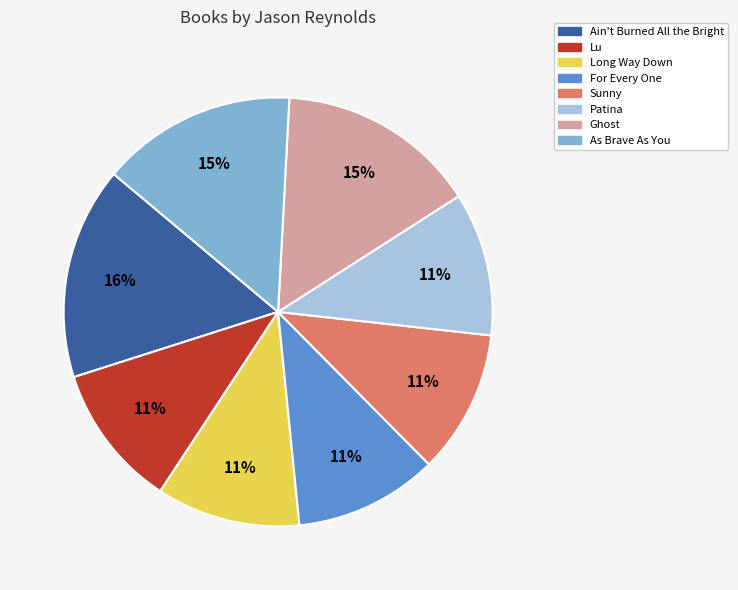

Is the sum of For Every One and Ain't Burned All the Bright greater than half?

No